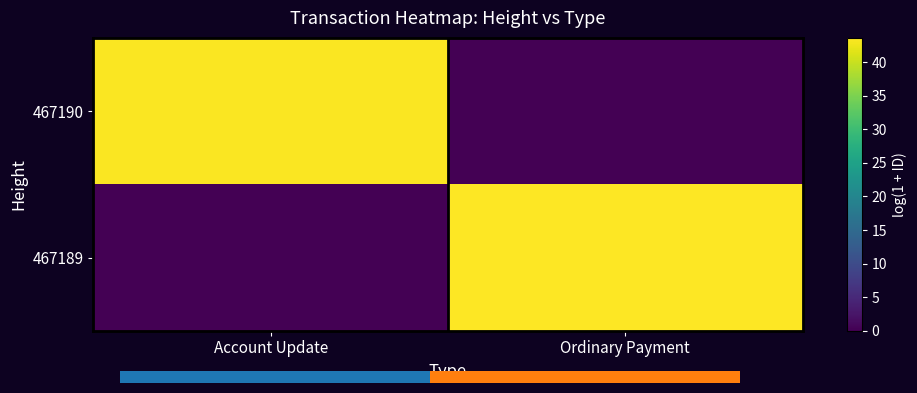

What is the spread (max minus min) of values at Ordinary Payment?

43.6